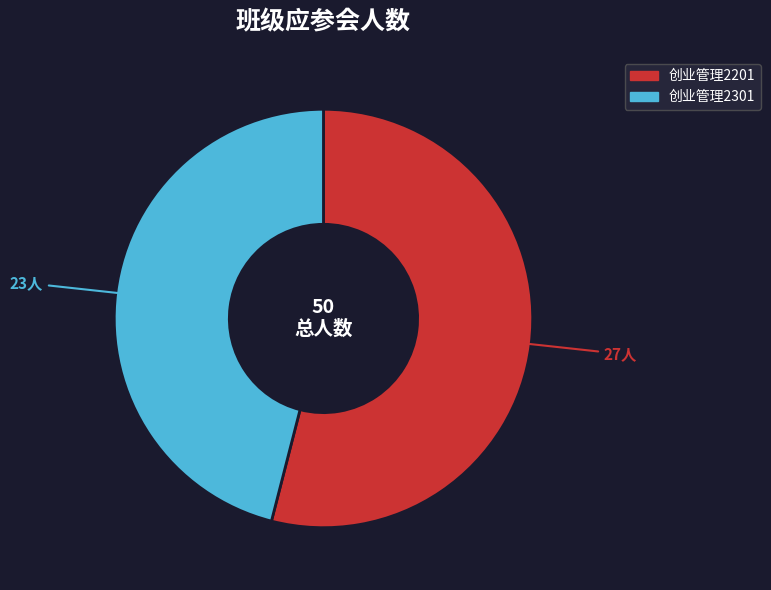

Between 创业管理2201 and 创业管理2301, which is larger?

创业管理2201